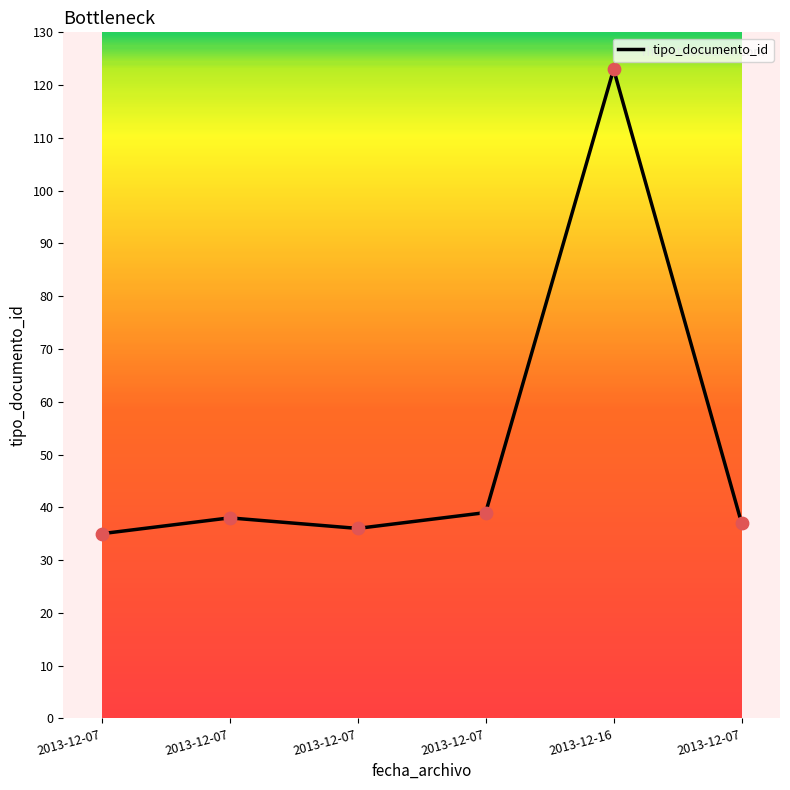

Approximately how many times larger is the value at 2013-12-07 compared to 2013-12-07?

0.9